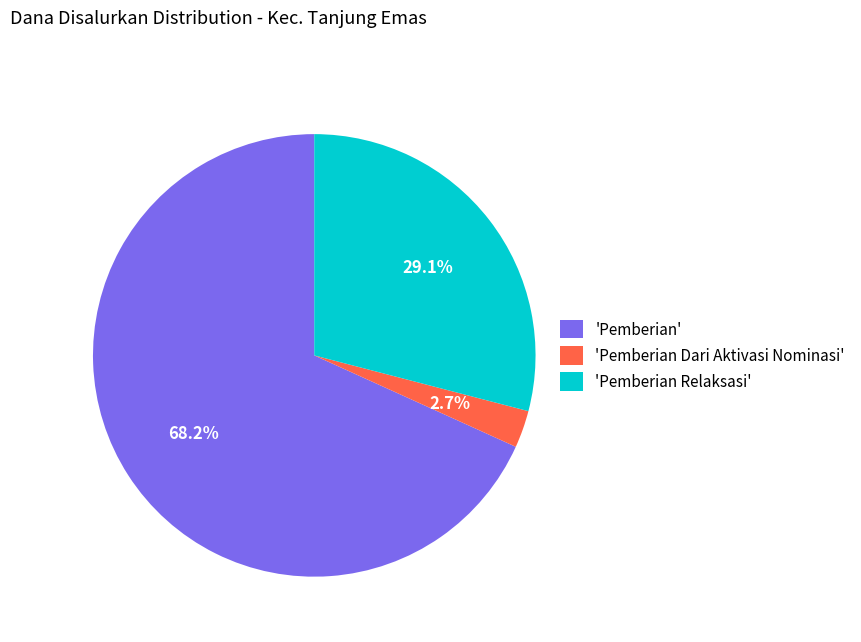

Which category has the biggest portion of the pie?

'Pemberian'